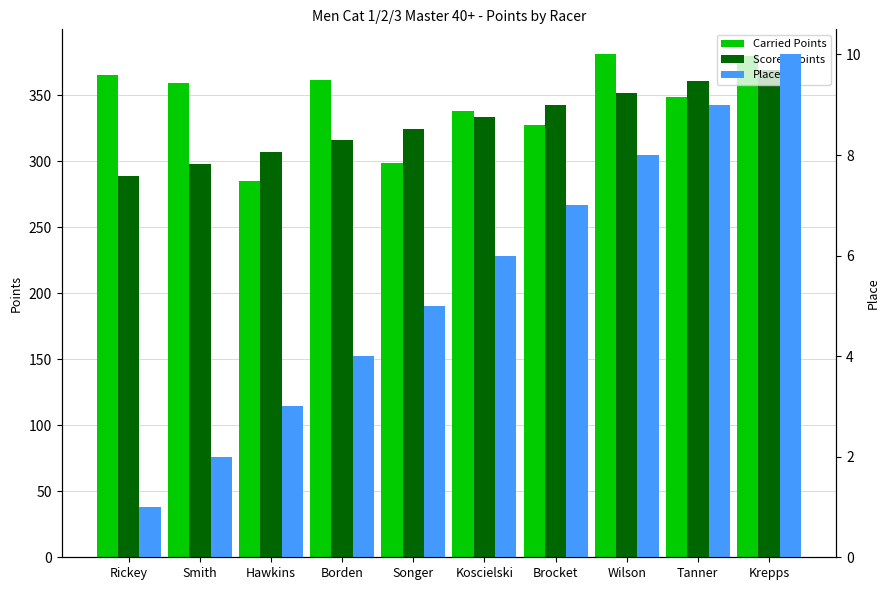

At how many categories does at least one series exceed 134?

10